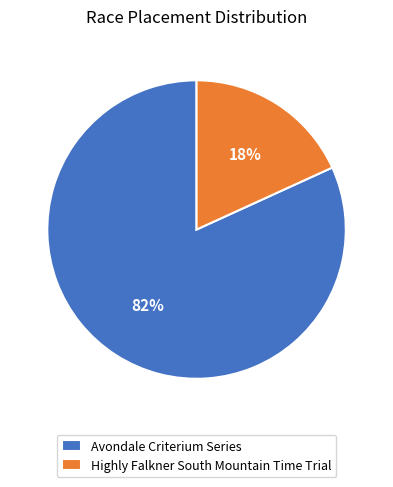

The Avondale Criterium Series slice represents 82% of the pie. True or false?

True